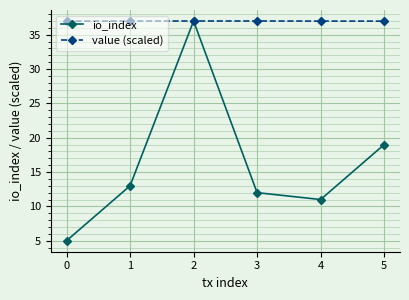

Reading right to left, extract all data points from this chart.

io_index: 5=19.0	4=11.0	3=12.0	2=37.0	1=13.0	0=5.0
value (scaled): 5=37.0	4=37.0	3=37.0	2=37.0	1=37.0	0=37.0